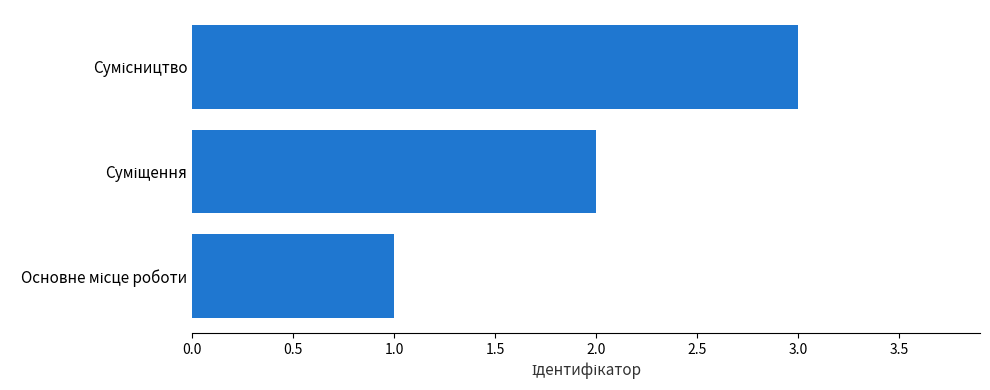

What is the maximum value shown in the chart?

3